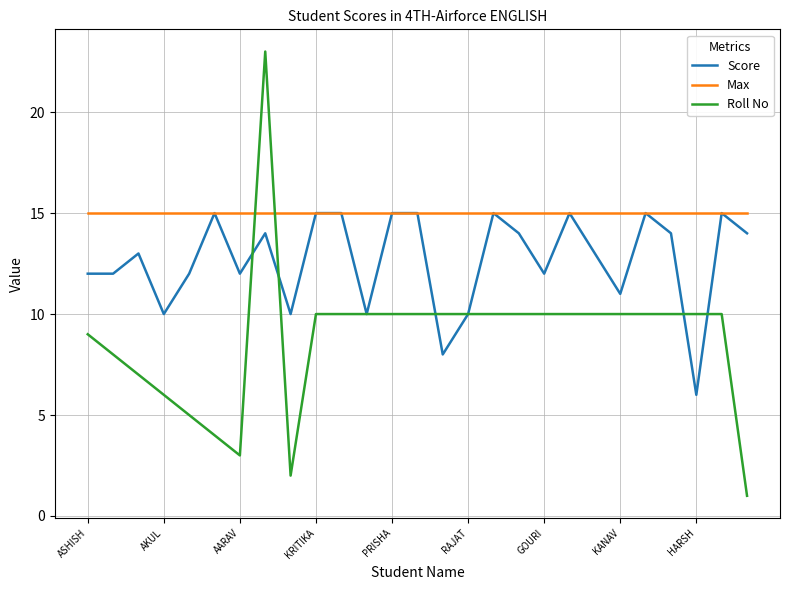

True or false: Roll No and Score intersect in this chart.

True